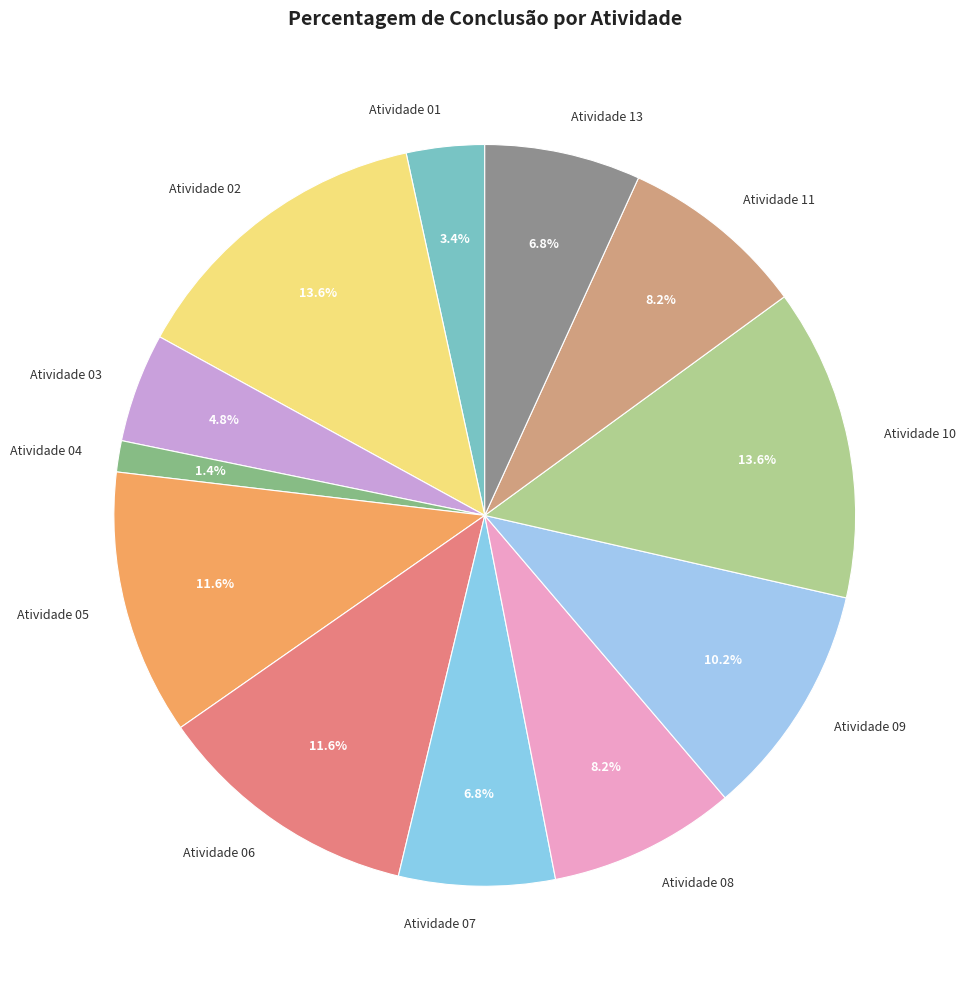

How many slices are in this pie chart?

12